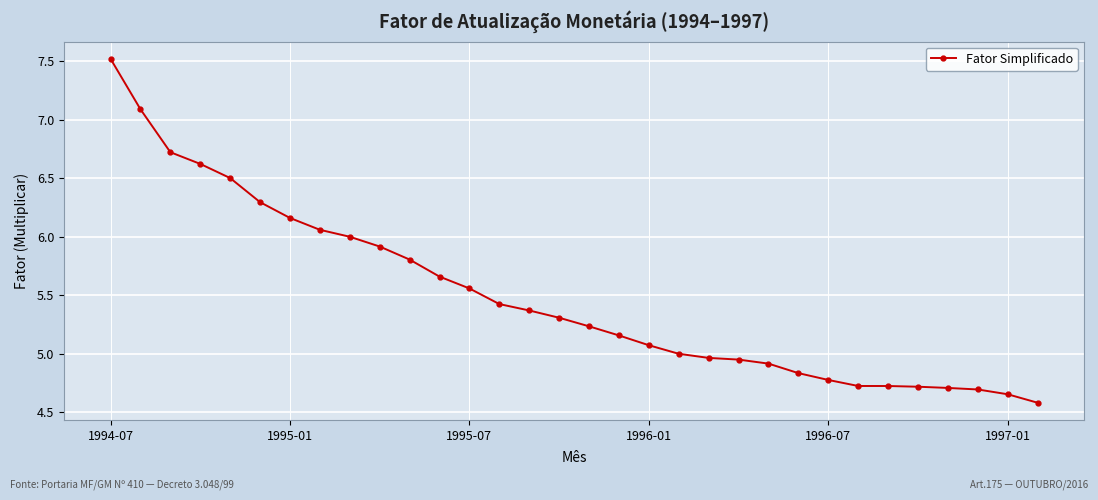

What is the average value?

5.5